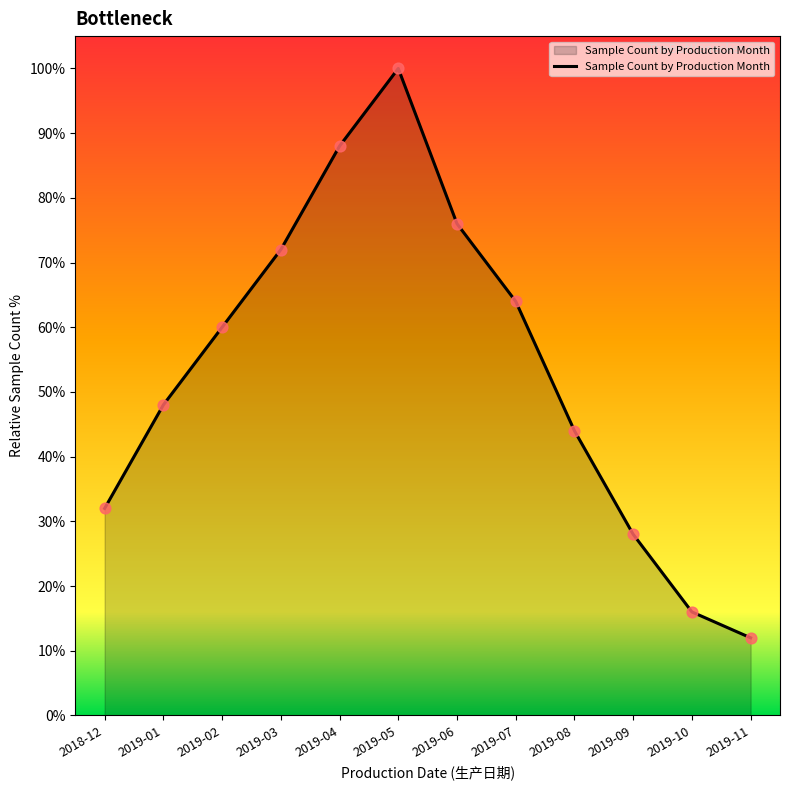

Approximately how many times larger is the value at 2019-01 compared to 2019-10?

3.0